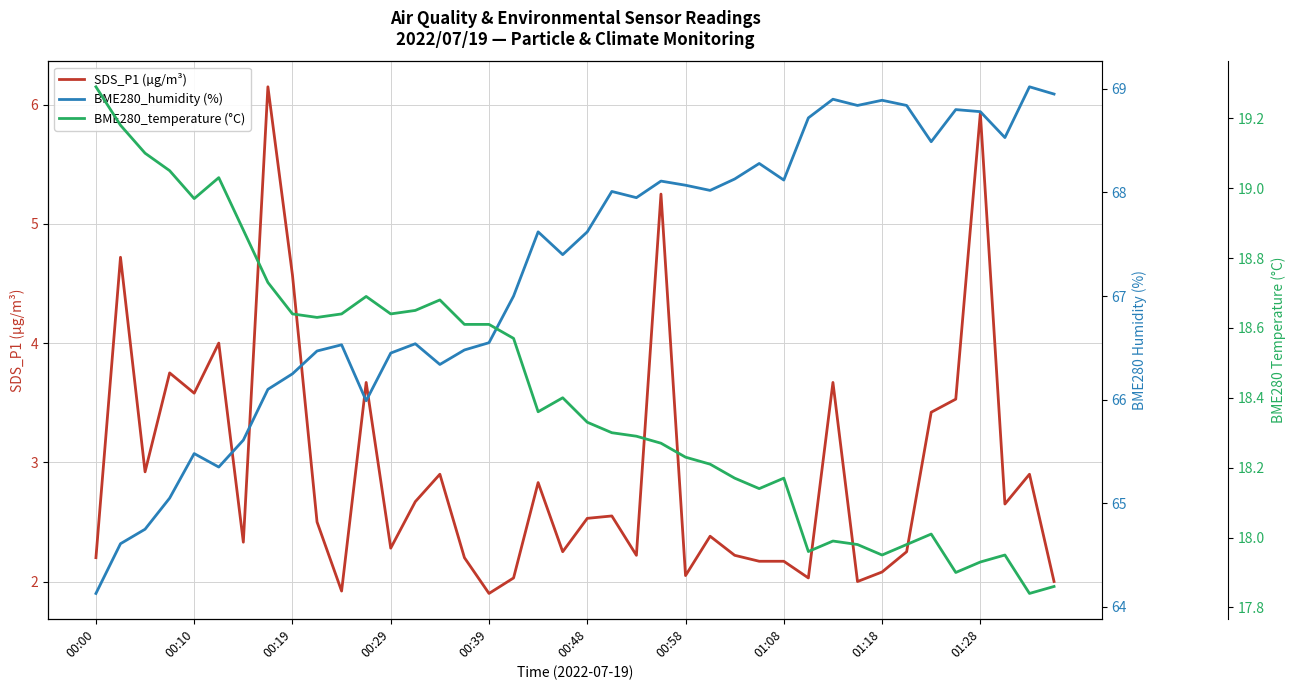

Is it true that SDS_P1 (µg/m³) equals 1.9 at 00:39?

True